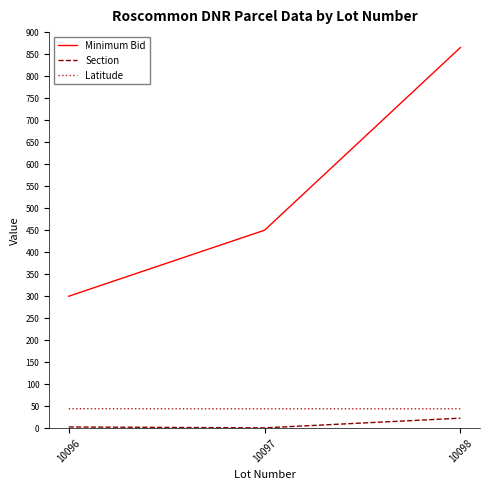

What is the difference between the Section values at 10096 and 10097?

2.0